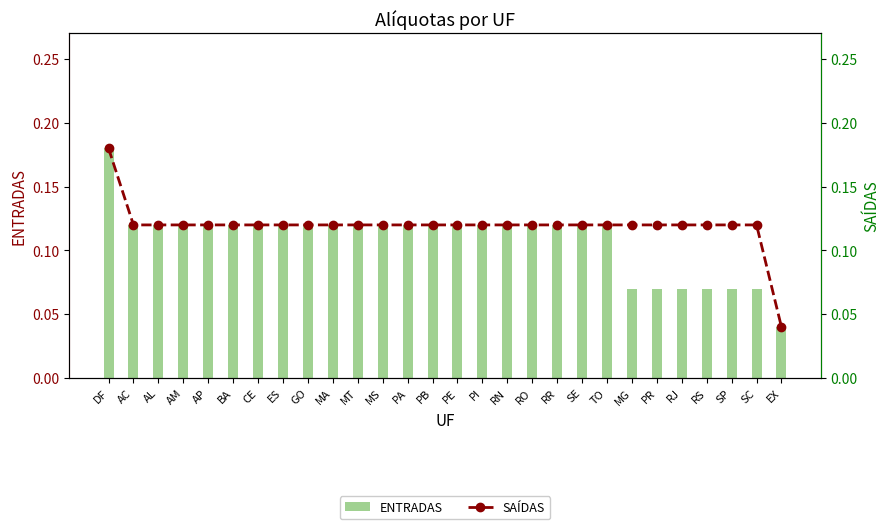

Rank the series at AL from highest to lowest value.

ENTRADAS, SAÍDAS